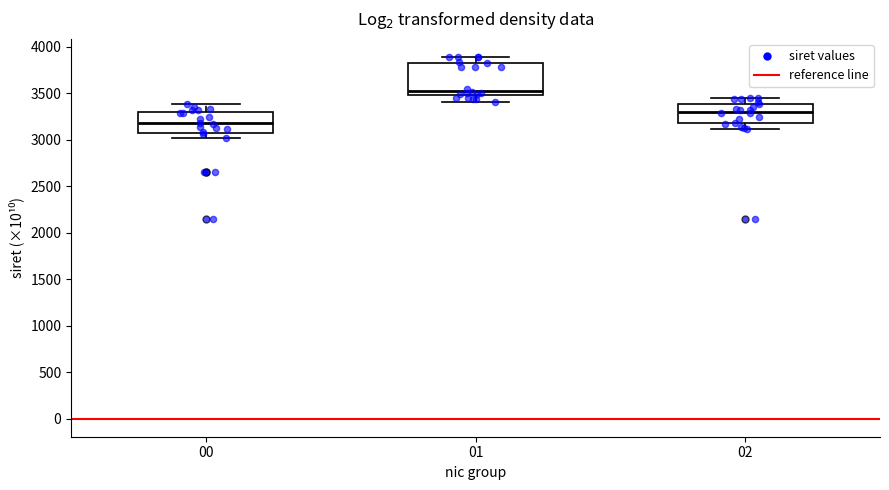

Where is the lower edge of the box at x = 00 on the y-axis? The values are not printed on the chart, so give them approximately, as read against the axis.

3050